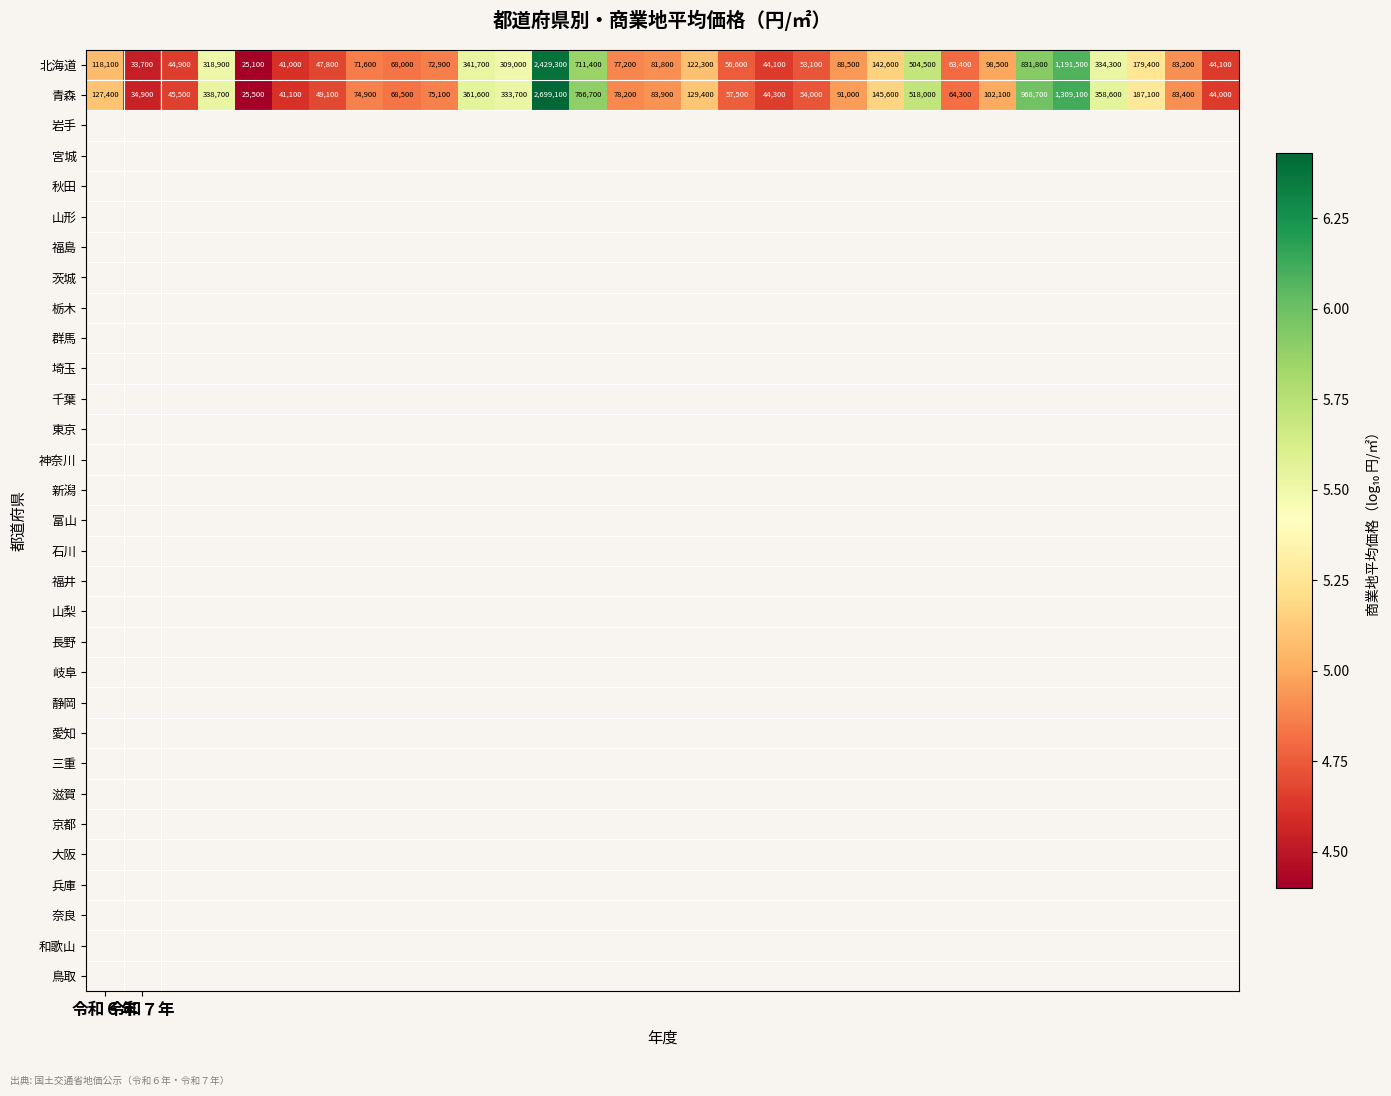

How many data points does each series have?

31